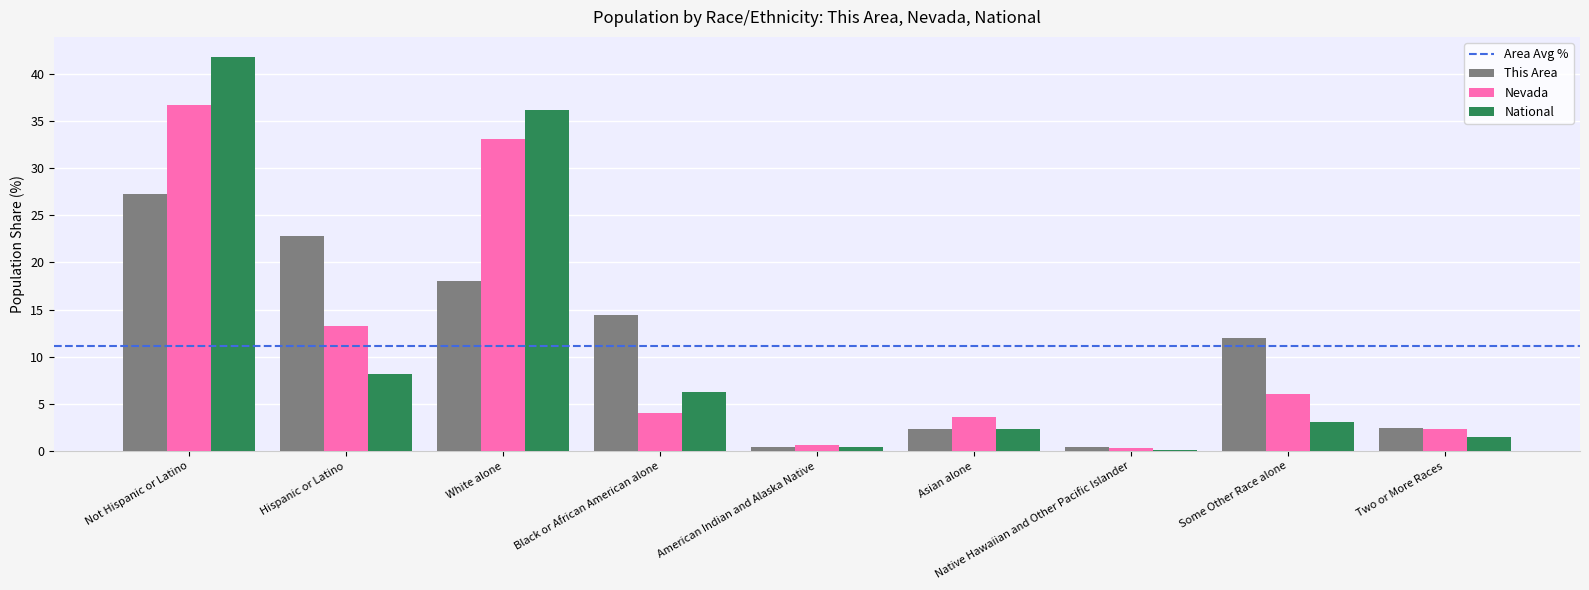

Which category has the highest value across all series?

Not Hispanic or Latino